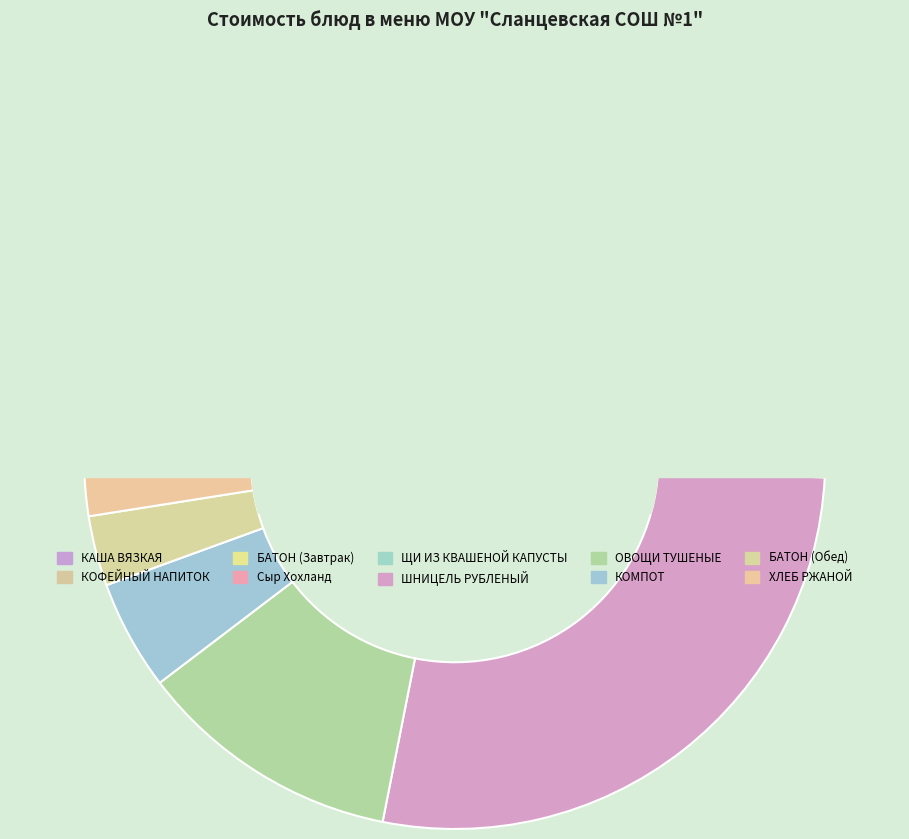

What is the change in value from КОФЕЙНЫЙ НАПИТОК С МОЛОКОМ to БАТОН (Обед)?

-11.5